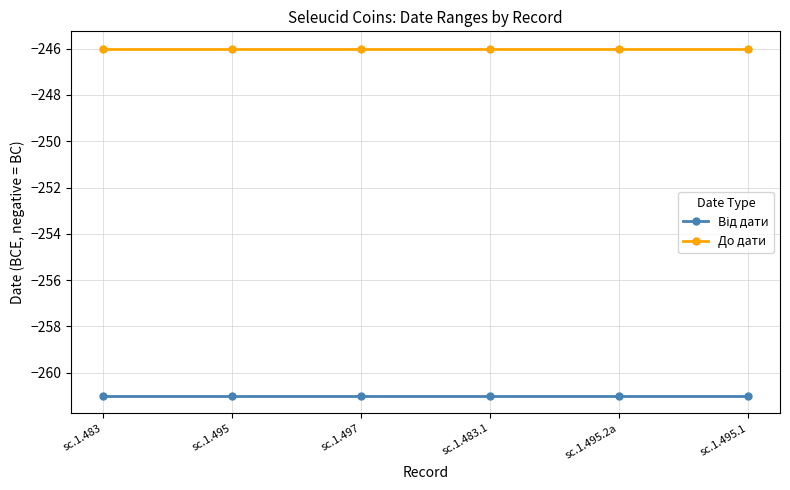

What is the spread (max minus min) of values at sc.1.495.2a?

15